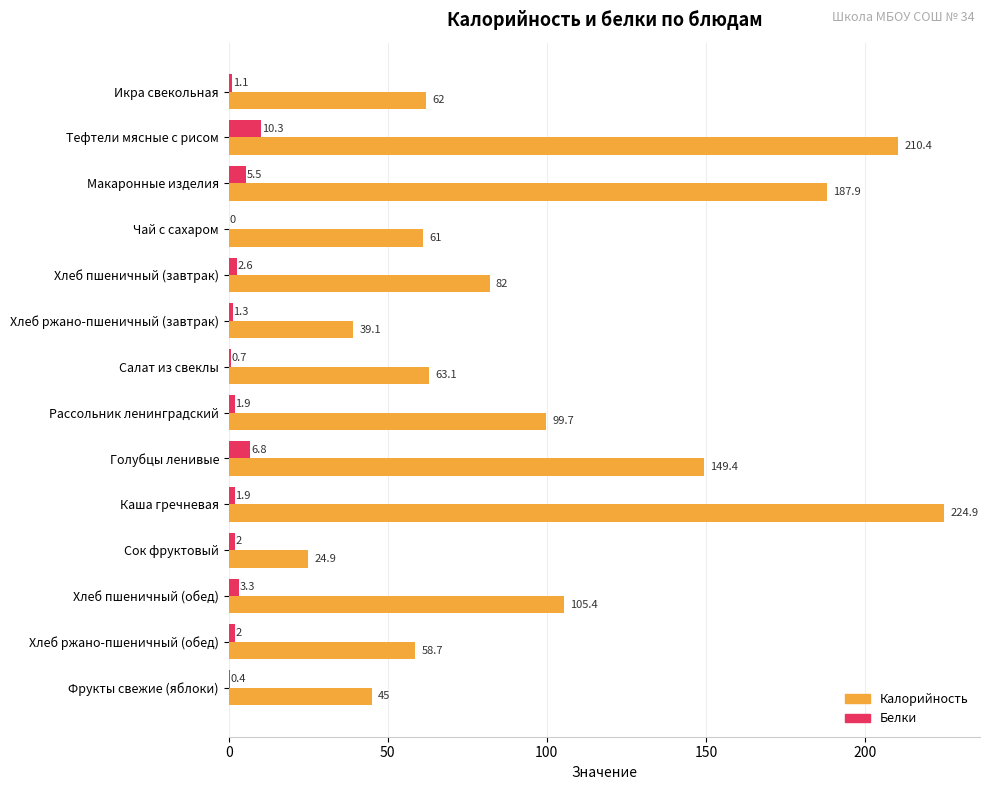

At which category is the sum across all series the highest?

Каша гречневая